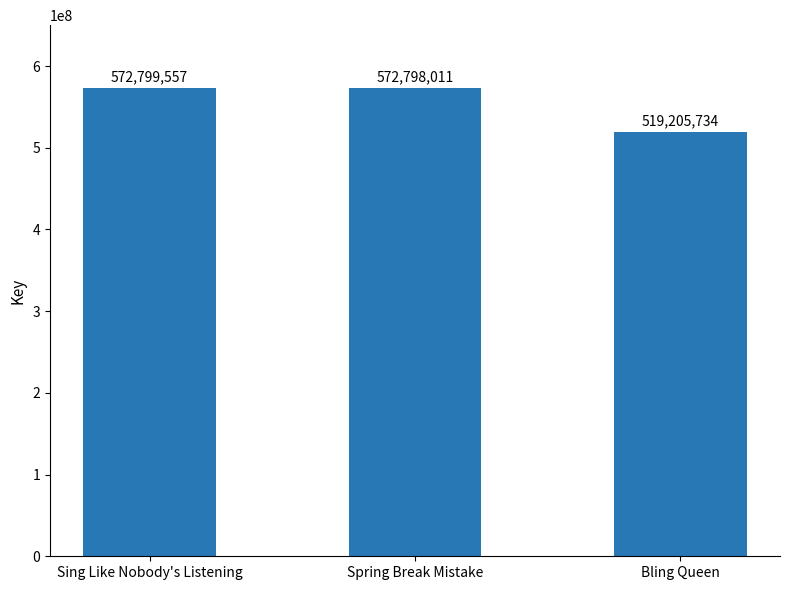

What is the difference between the second highest and minimum values?

53592277